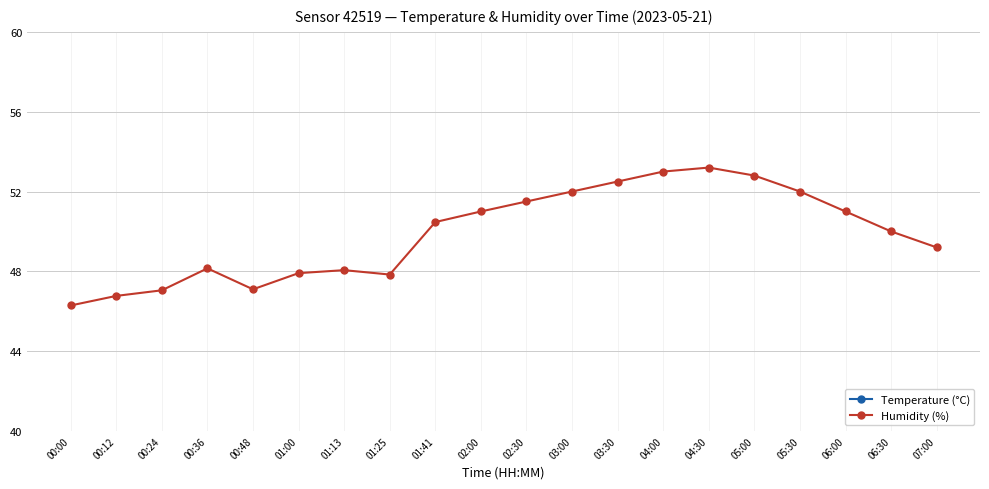

At 01:00, list the series in order from smallest to largest.

Temperature (°C), Humidity (%)